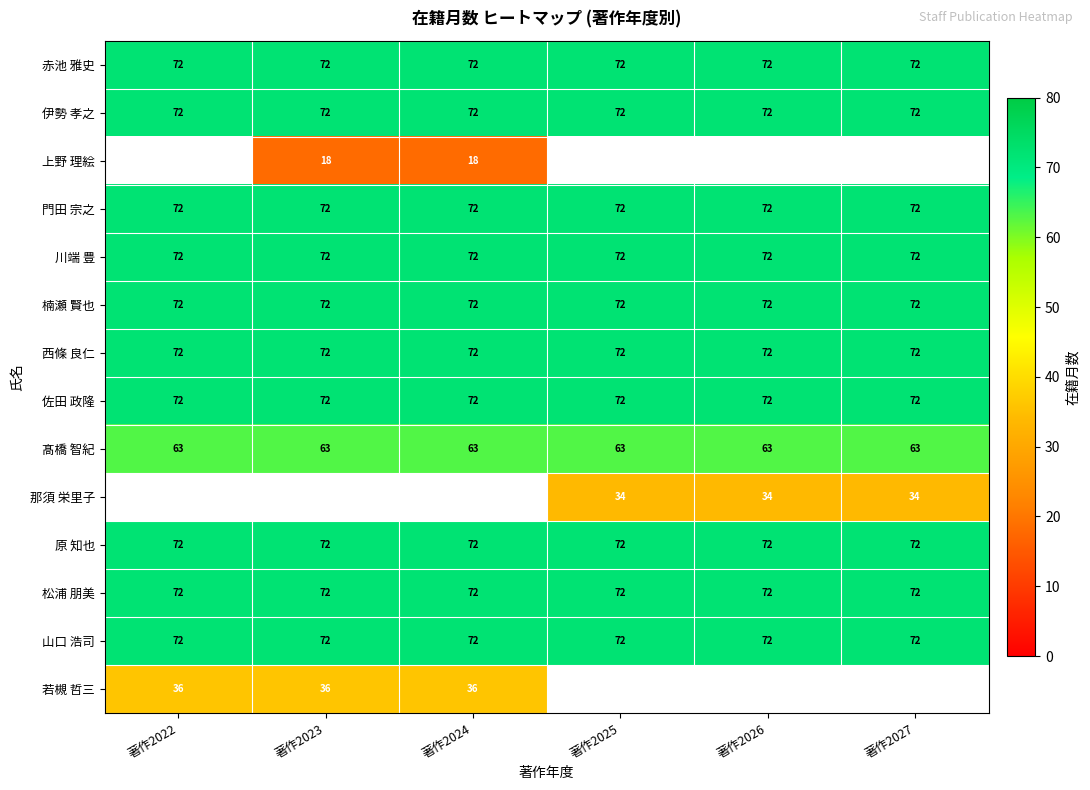

What is the highest value of the 佐田 政隆 series?

72